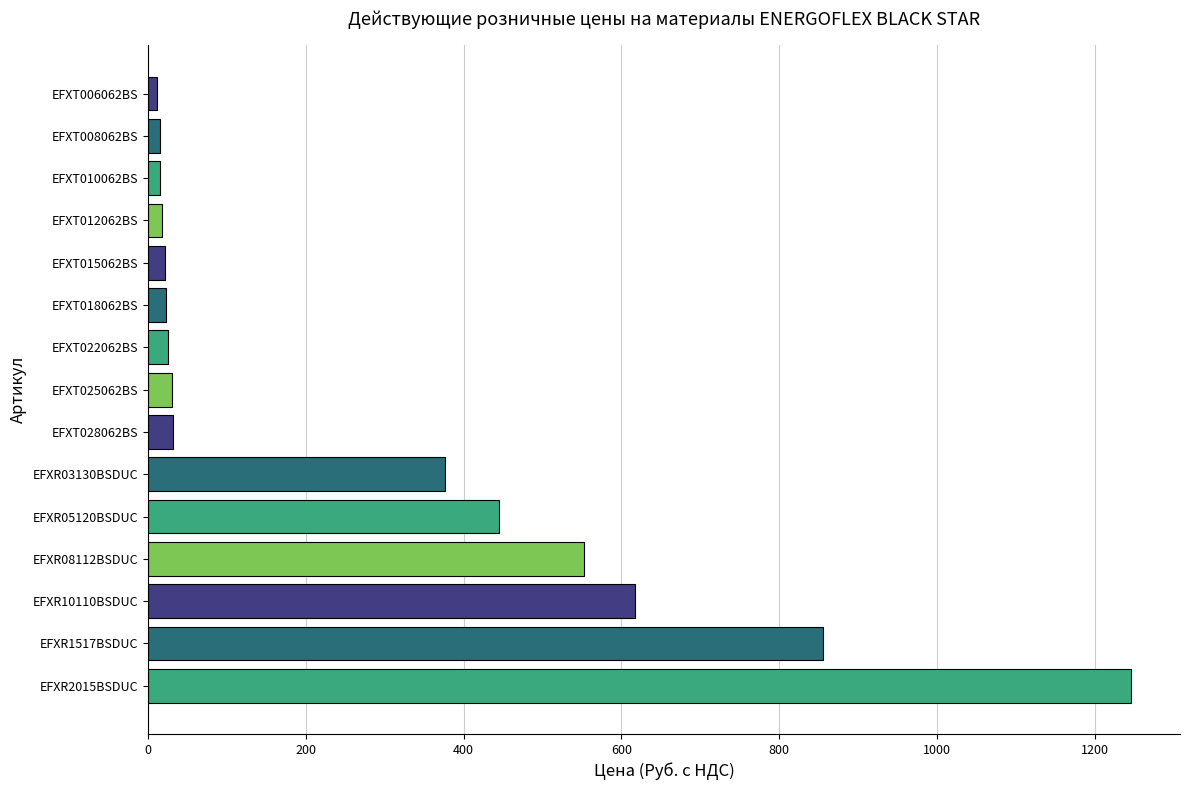

How many distinct data groups are displayed?

1